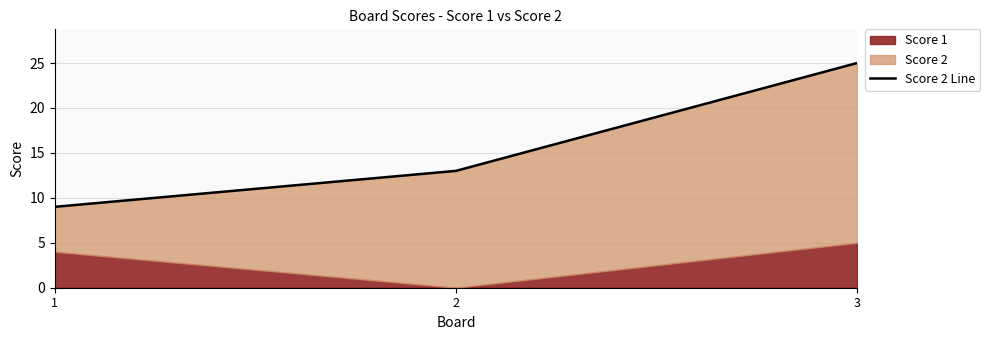

Count the values in the range 9 to 25.

3